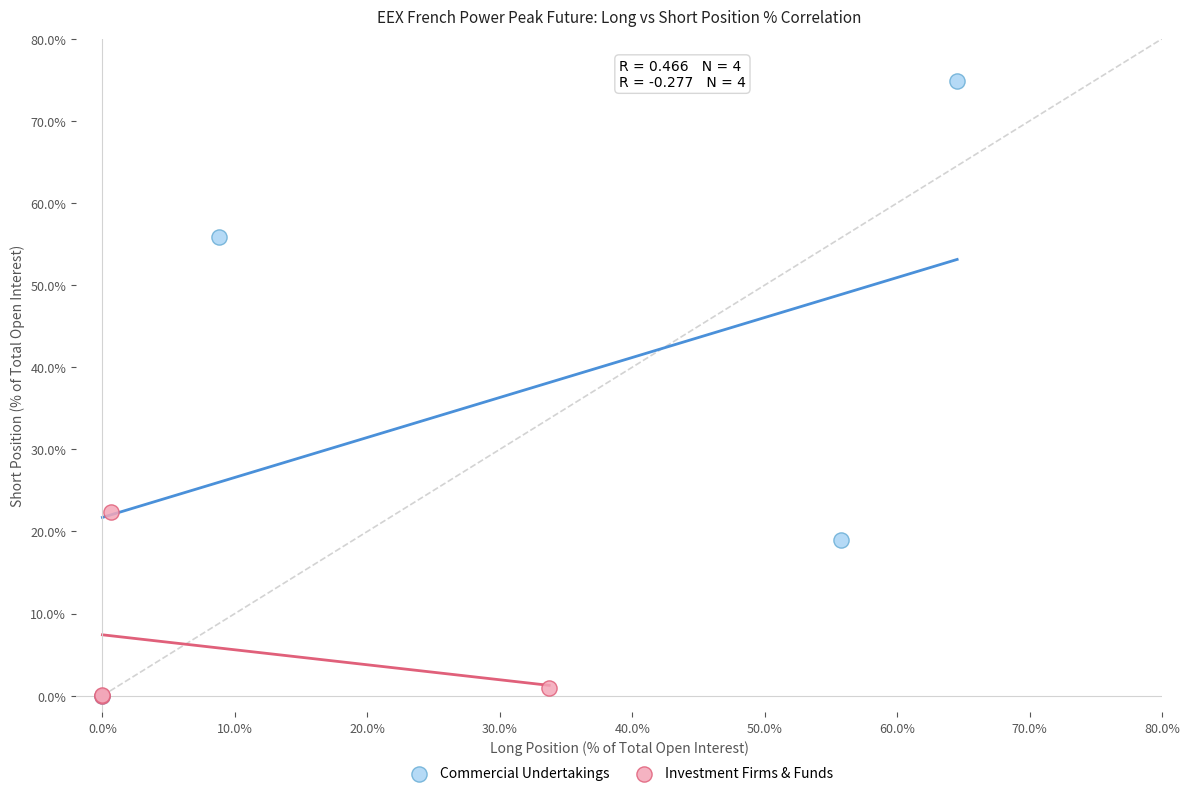

Which series has the widest spread of Y values?

Commercial Undertakings